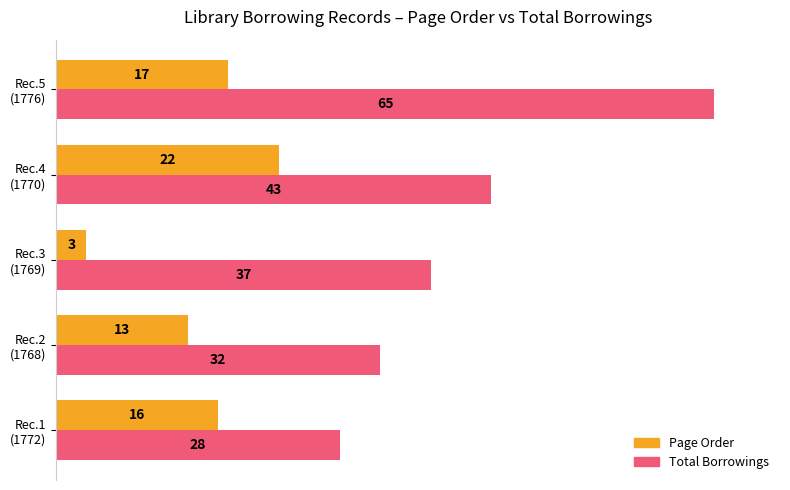

What are all the series names shown in the legend?

Page Order, Total Borrowings